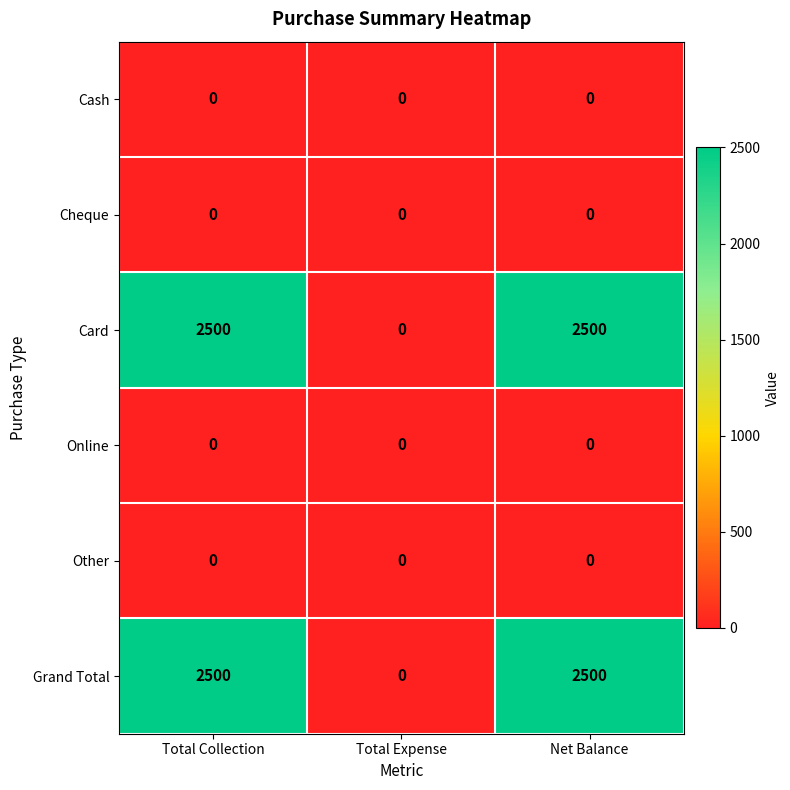

Reading left to right, transcribe all the data shown in this chart.

Cash: 0	0	0
Cheque: 0	0	0
Card: 2500	0	2500
Online: 0	0	0
Other: 0	0	0
Grand Total: 2500	0	2500